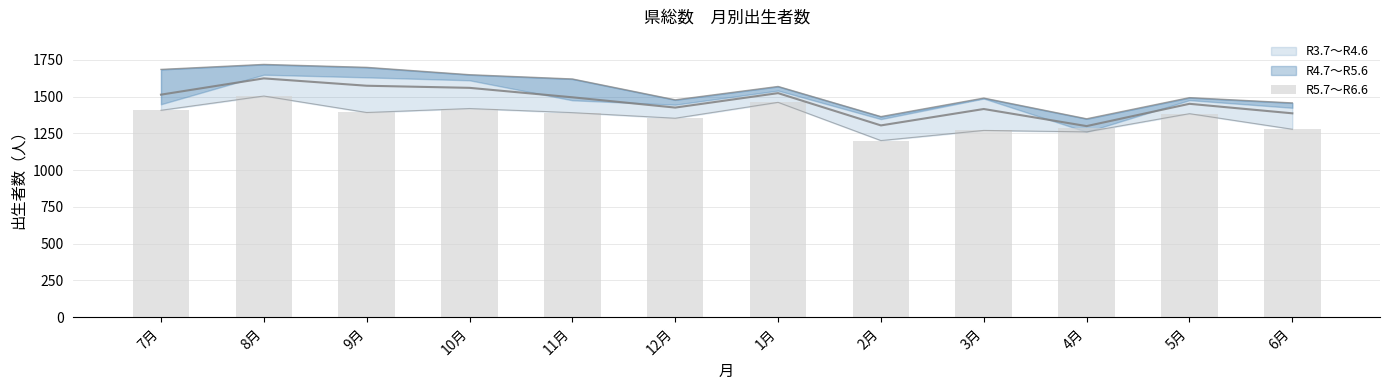

What is the label of the 7th bar from the left?

1月